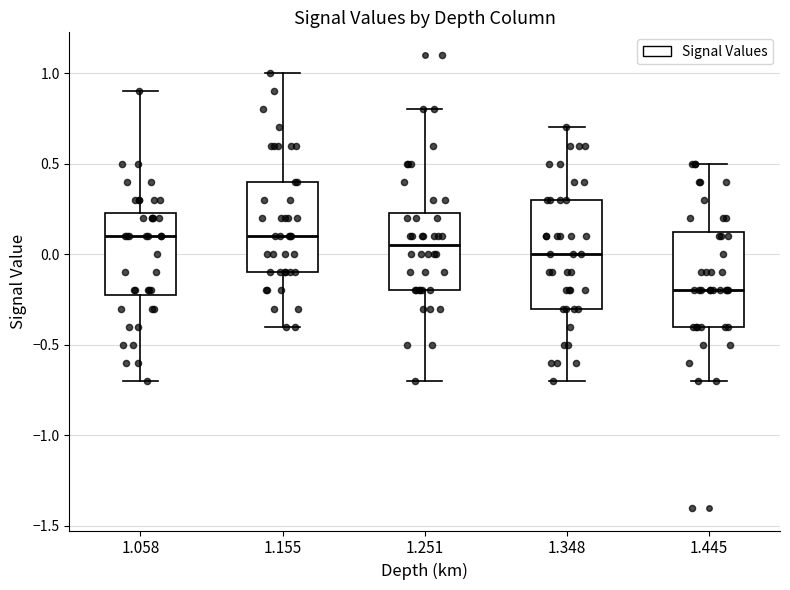

Where does the lower whisker of the box at x = 1.155 end on the y-axis? The values are not printed on the chart, so give them approximately, as read against the axis.

-0.40